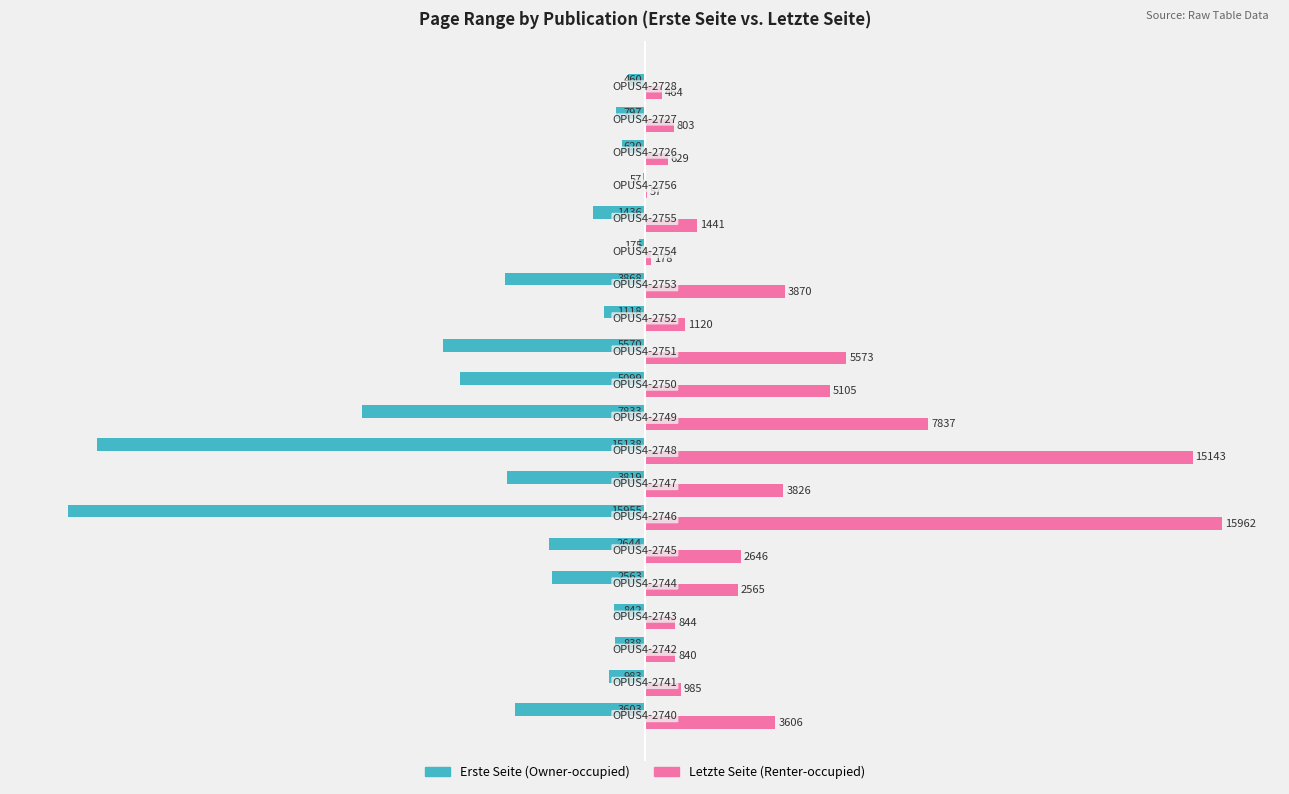

What is the greatest value displayed?

15962